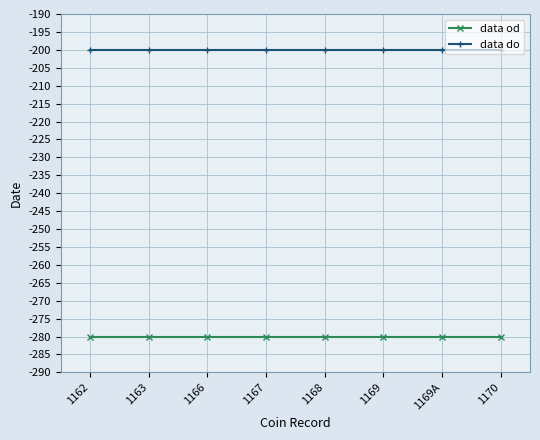

How many categories are shown in the chart?

8